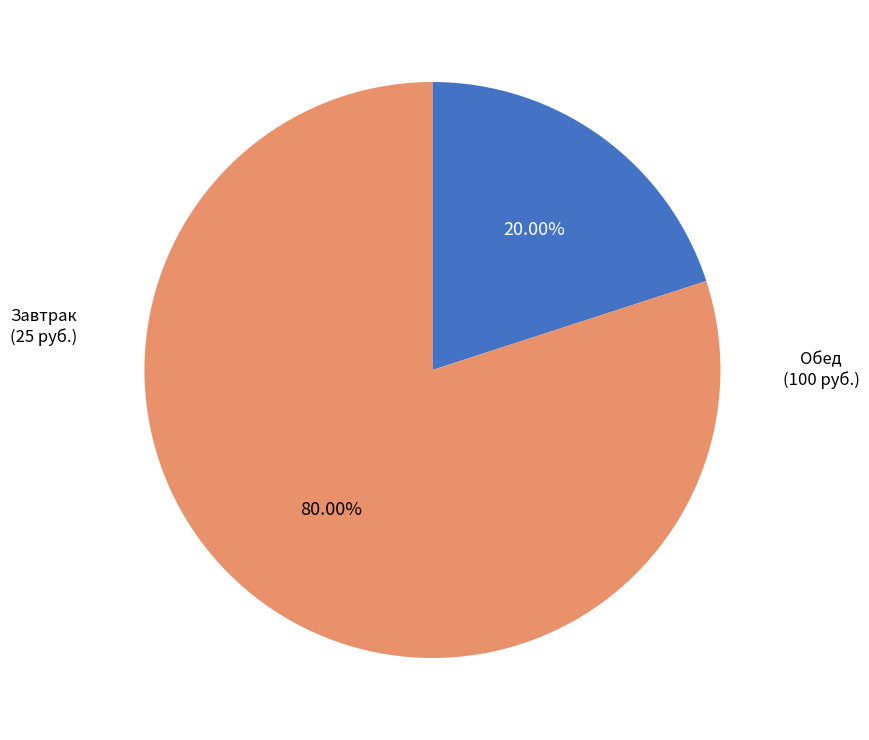

Is there any slice that represents more than half of the pie?

Yes